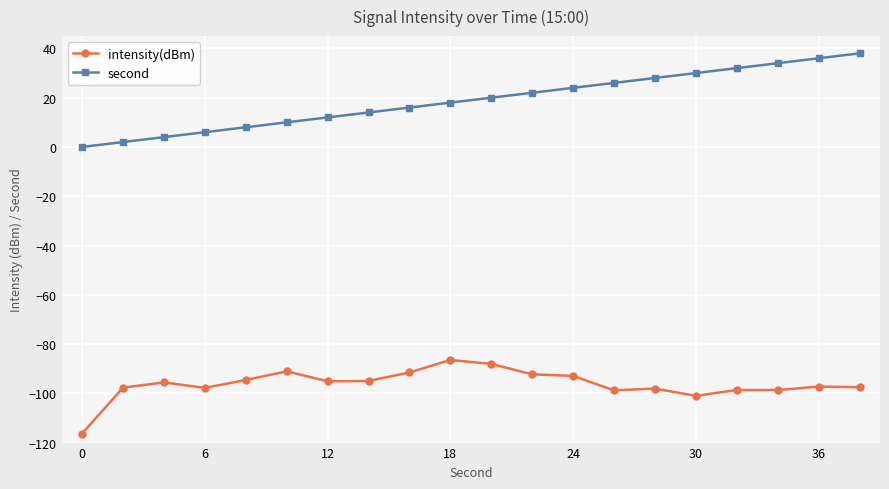

What is the value of the second point at the 2nd from the left?

2.0